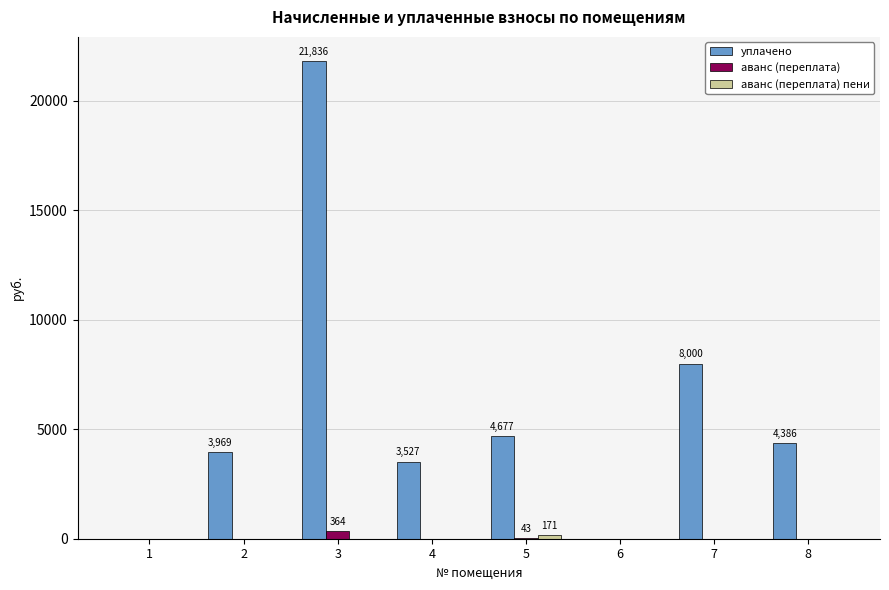

Between 6 and 7, which series saw the biggest shift?

уплачено